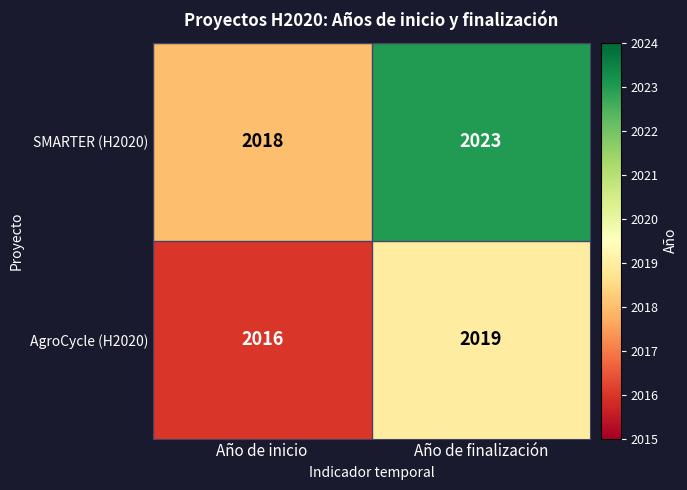

Which label corresponds to the largest value in the chart?

Año de finalización